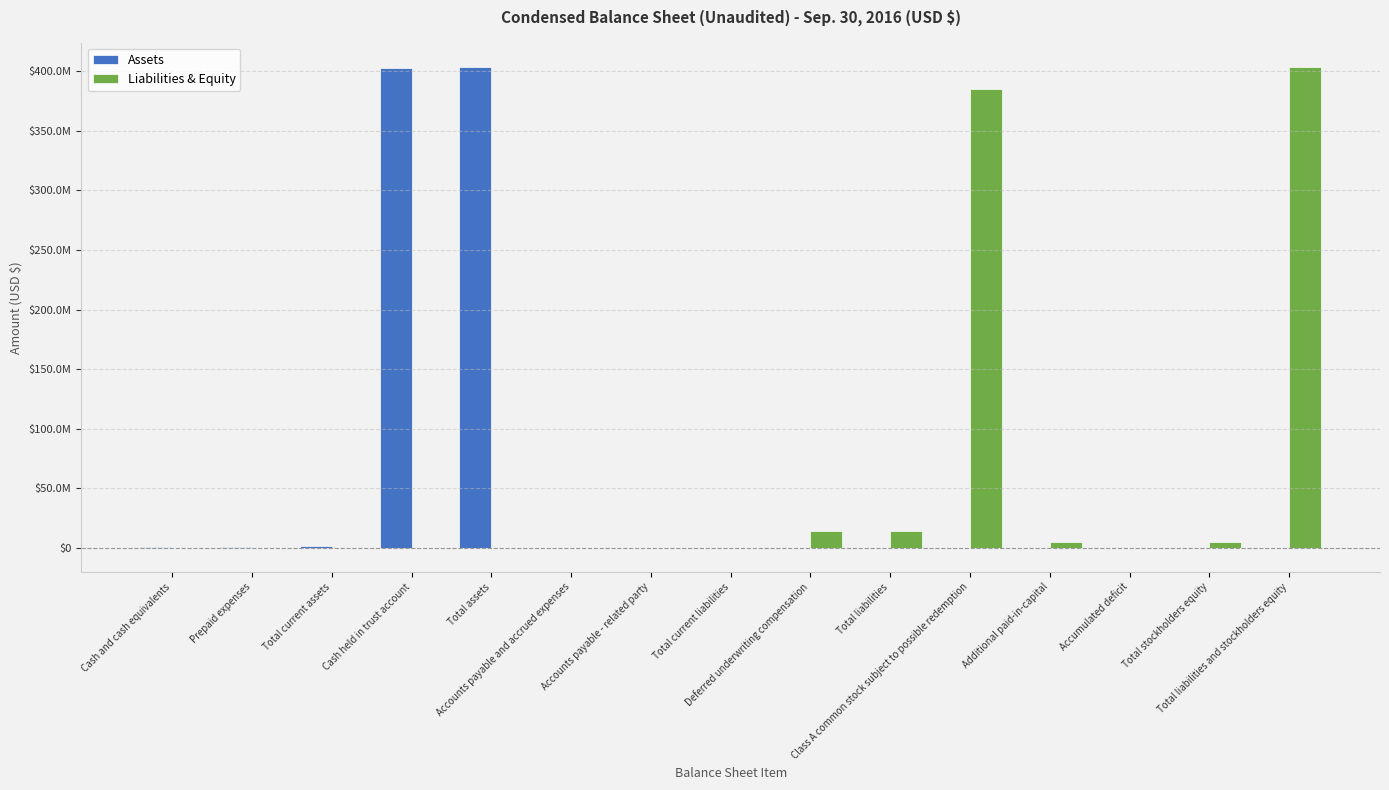

What is the label of the 13th bar from the right?

Total current assets